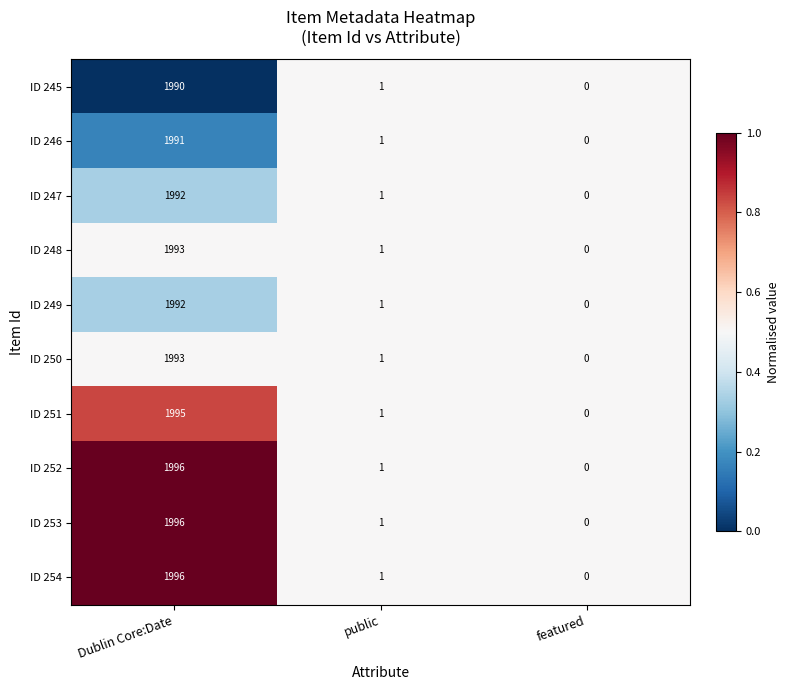

The ID 250 series shows 1 at public. True or false?

True